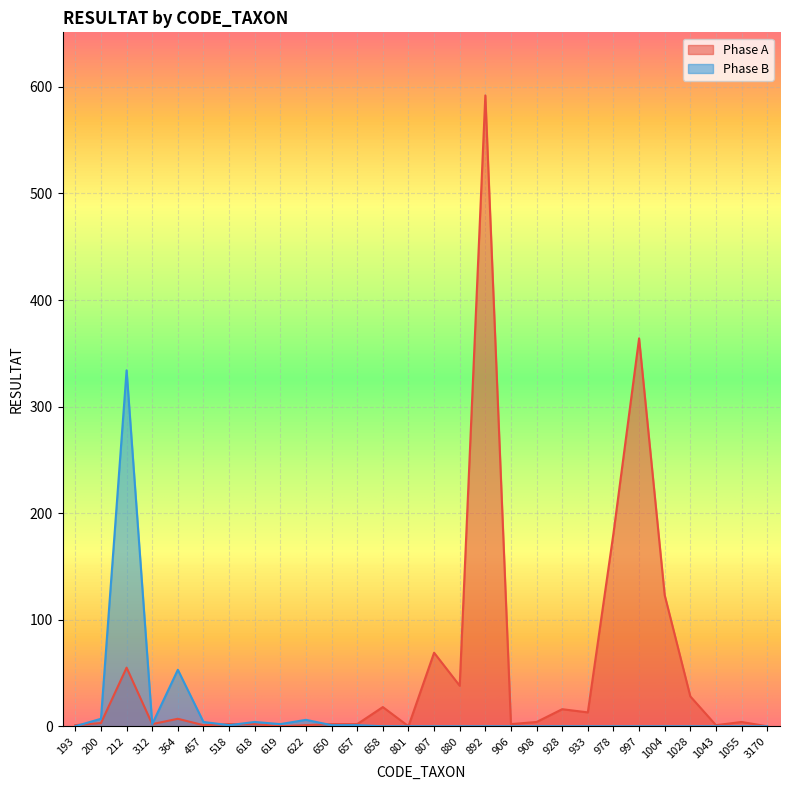

Which series has the largest range (max minus min)?

Phase A